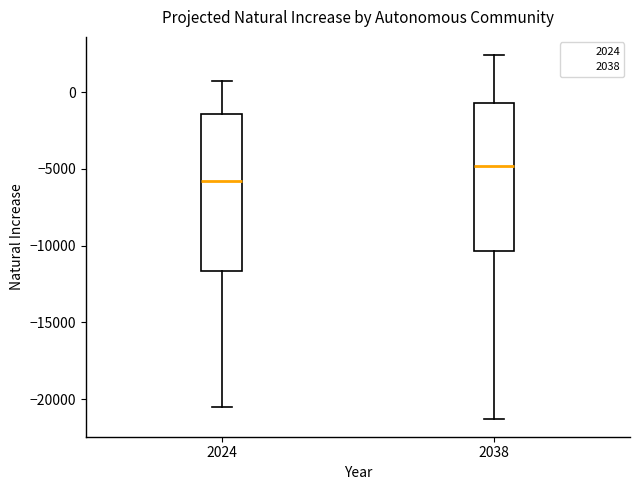

Where is the lower edge of the box at x = 2038 on the y-axis? The values are not printed on the chart, so give them approximately, as read against the axis.

-10500